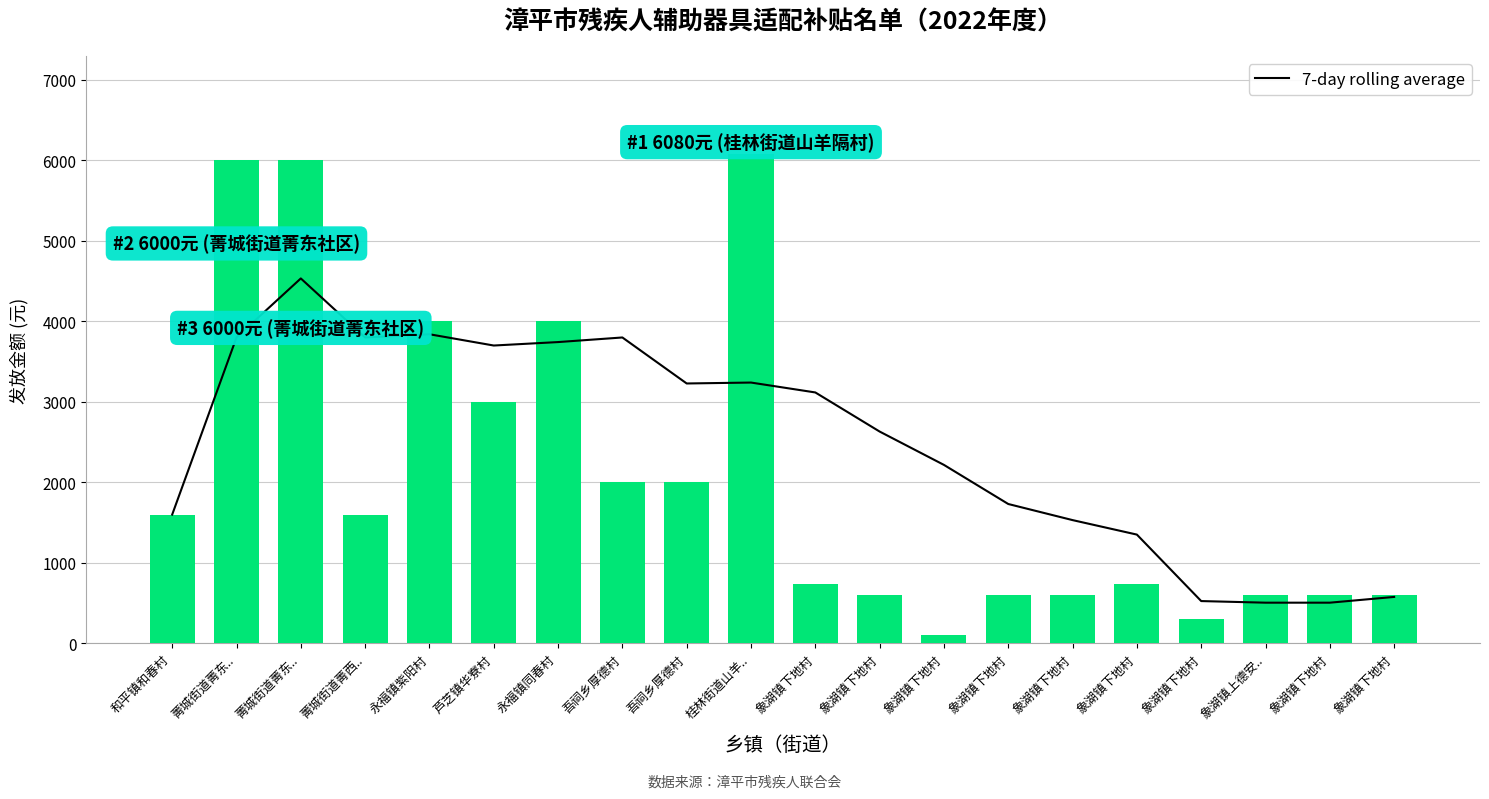

Rank the series by their maximum value, from highest to lowest.

发放金额, 7-day rolling average